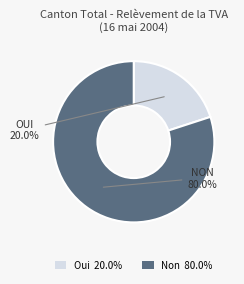

What is the smallest slice in the pie chart?

Oui